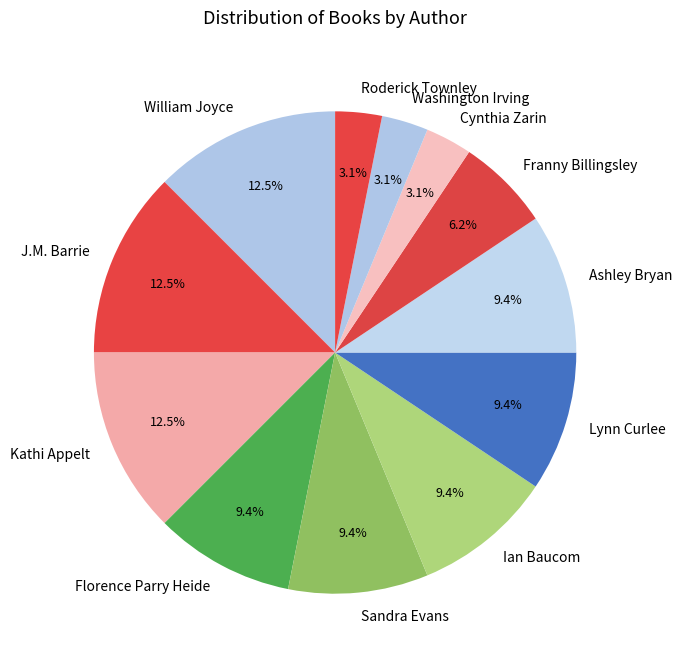

What is the ratio of the value at Cynthia Zarin to the value at Florence Parry Heide?

0.3